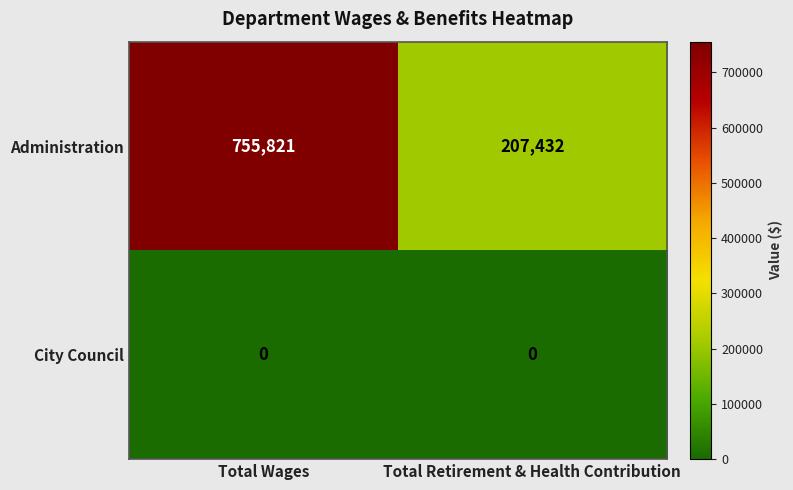

Rank the series by their average value, from lowest to highest.

City Council, Administration